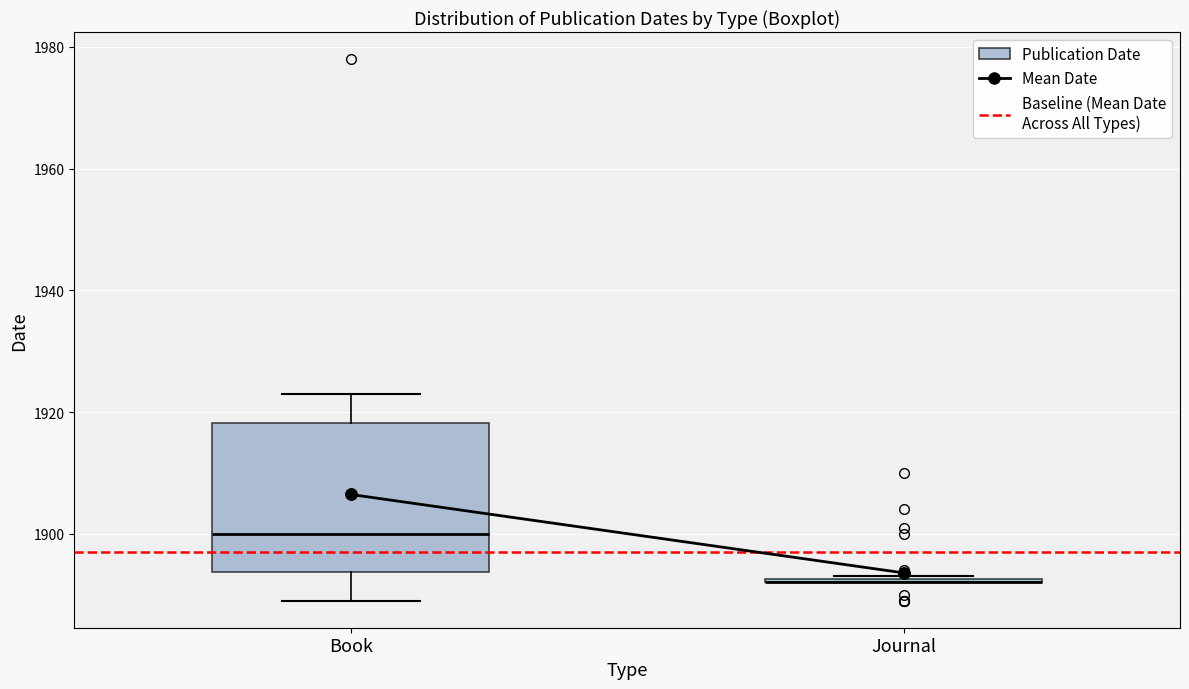

Reading left to right, transcribe this box plot: for each box, give where its median line is, the range the box spans, and where its two whiskers end, as read against the y-axis. The values are not printed on the chart, so give them approximately, as read against the axis.

Book: median 1900, box 1894 to 1918, whiskers 1890 to 1924
Journal: box collapsed to a line at 1892, whiskers 1892 to 1894